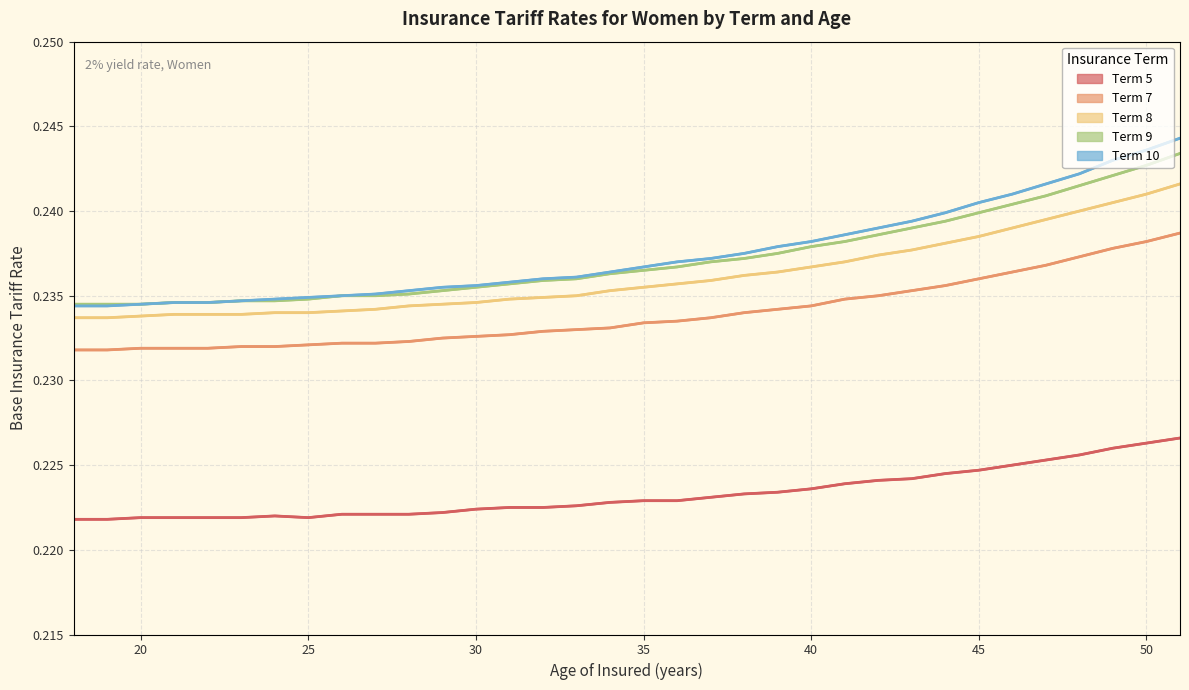

Rank the categories by Term 8 value from lowest to highest.

18, 19, 20, 21, 22, 23, 24, 25, 26, 27, 28, 29, 30, 31, 32, 33, 34, 35, 36, 37, 38, 39, 40, 41, 42, 43, 44, 45, 46, 47, 48, 49, 50, 51